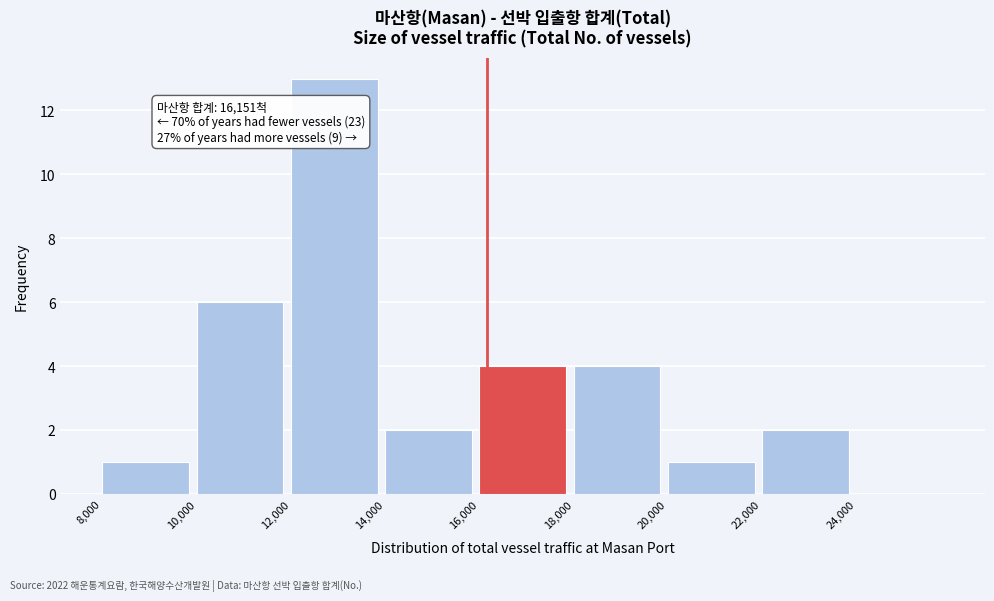

Which range on the x-axis has the tallest bar?

12000 to 14000